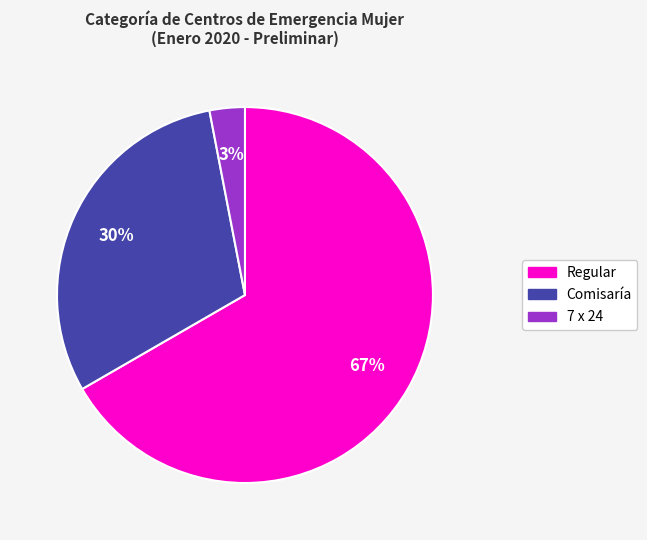

To the nearest percent, what percentage of the pie is Comisaría?

30%